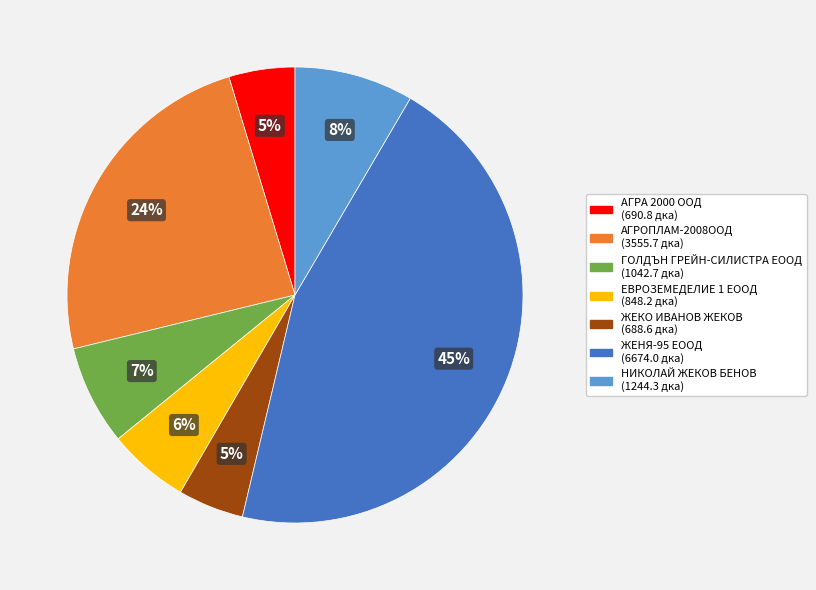

To the nearest percent, what is the average slice percentage?

14%